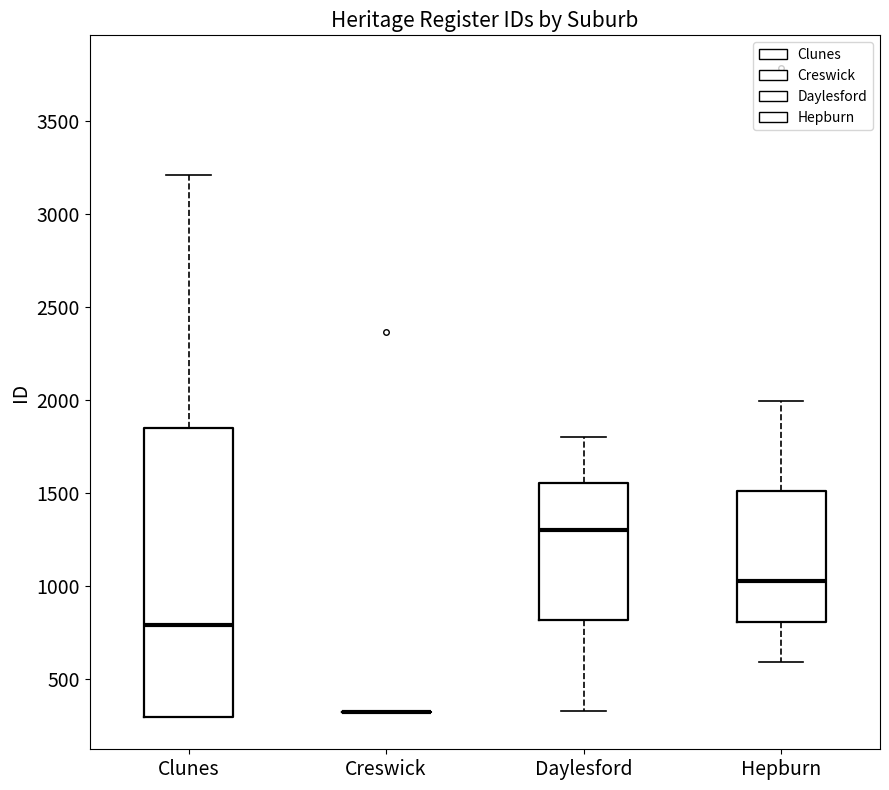

Reading left to right, read every box against the y-axis: the position of its median line, the range the box covers, and the ends of its whiskers. The values are not printed on the chart, so give them approximately, as read against the axis.

Clunes: median 800, box 300 to 1850, whiskers 300 to 3200
Creswick: box collapsed to a line at 300, whiskers 300 to 350
Daylesford: median 1300, box 800 to 1550, whiskers 350 to 1800
Hepburn: median 1050, box 800 to 1500, whiskers 600 to 2000